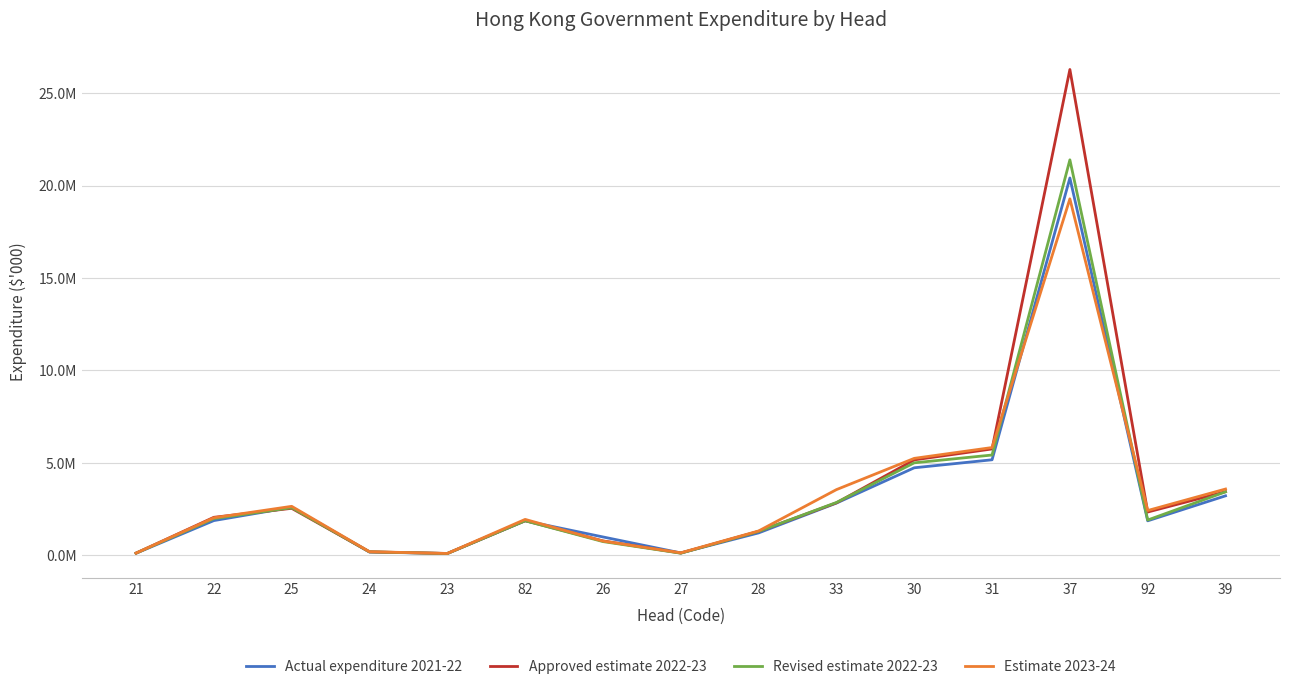

Which category has the highest value in the Revised estimate 2022-23 series?

37